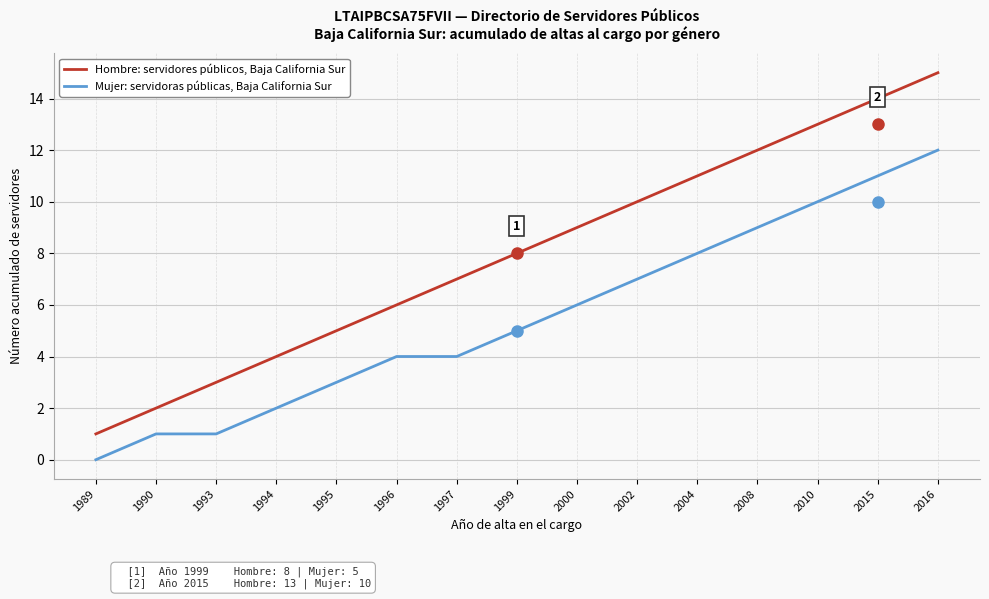

At which category does the chart reach its peak across all series?

2016